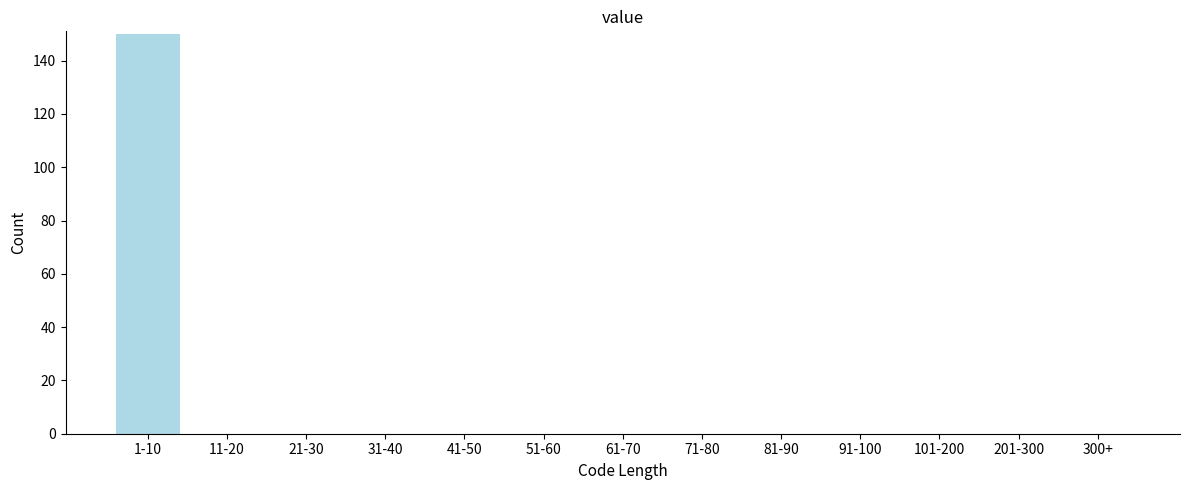

Reading left to right, list all the values displayed in this chart.

1-10=150	11-20=0	21-30=0	31-40=0	41-50=0	51-60=0	61-70=0	71-80=0	81-90=0	91-100=0	101-200=0	201-300=0	300+=0